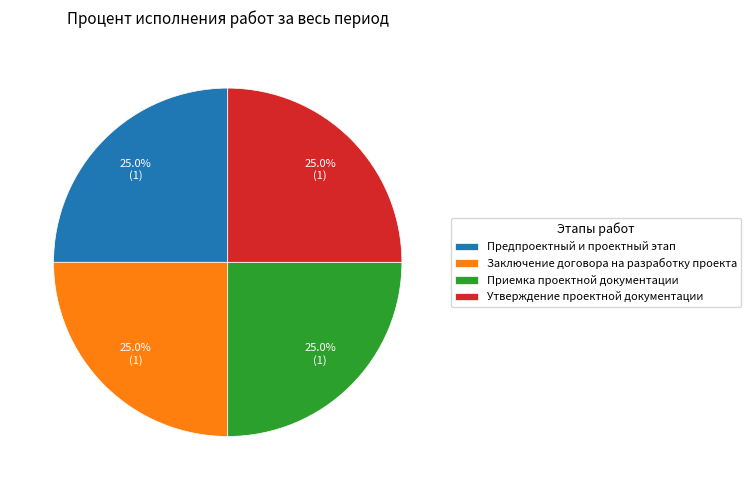

What is the ratio of the value at Заключение договора на разработку проекта to the value at Утверждение проектной документации?

1.0